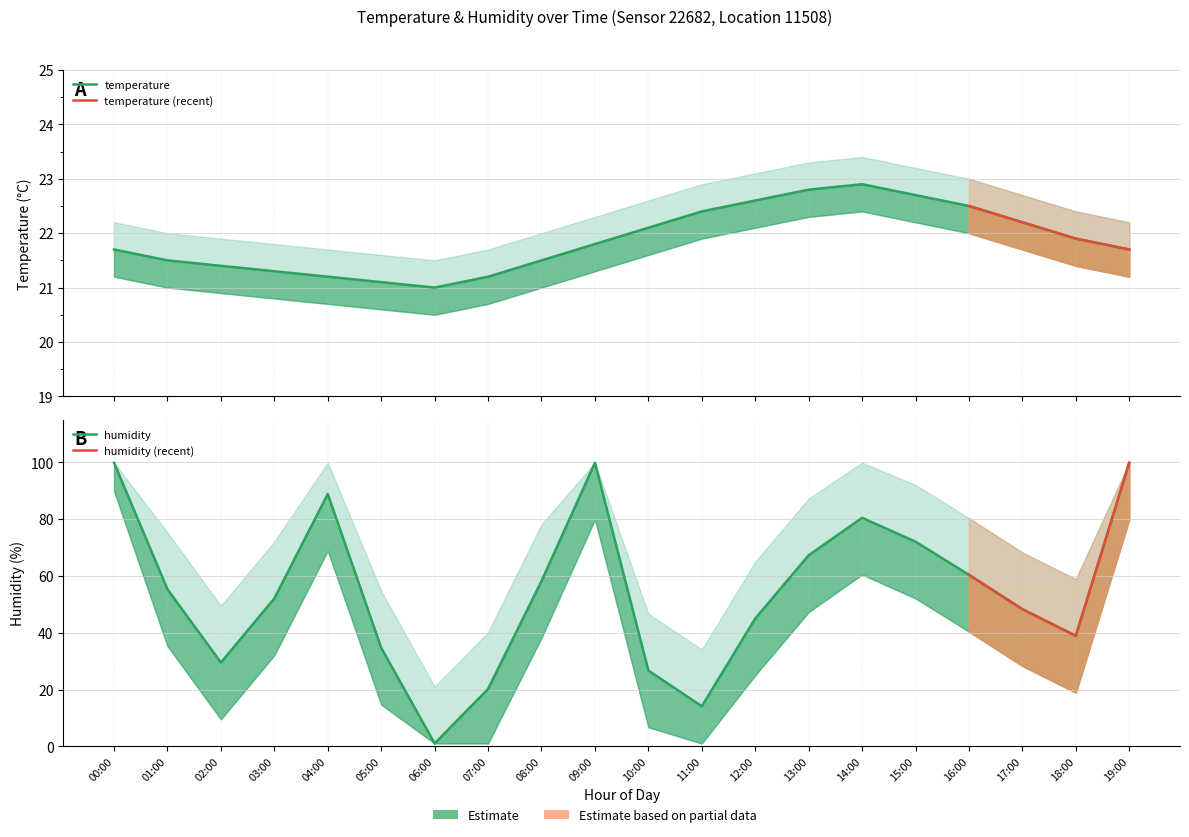

True or false: humidity and temperature_upper cross at least once.

True